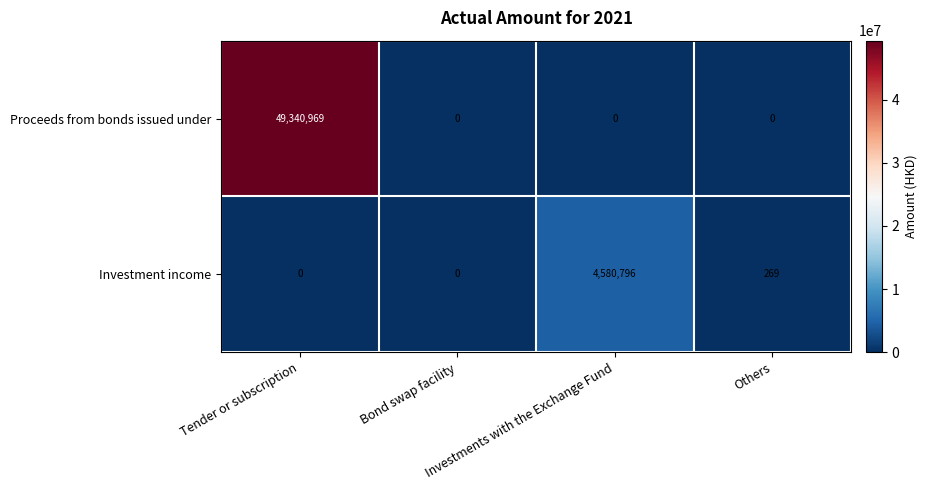

What is the total value across all series at Others?

269